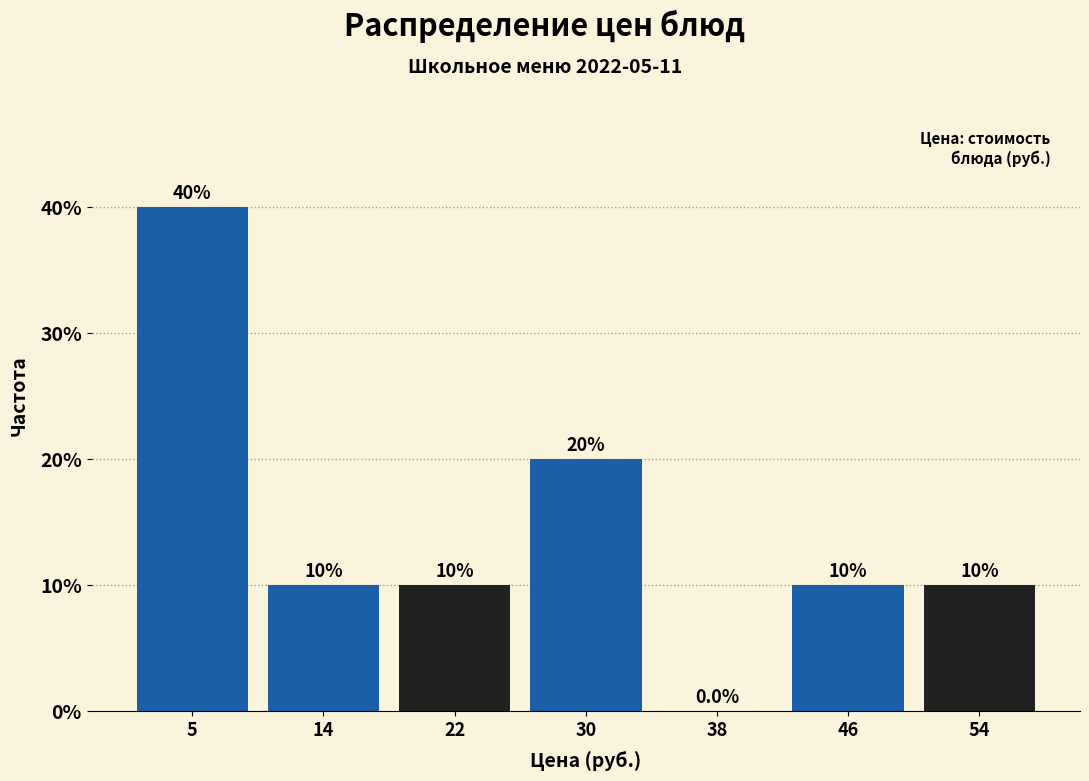

What is the height of the bar covering 10 to 18 on the x-axis? The bar edges are not printed on the chart, so give them approximately, as read against the axis.

10.0